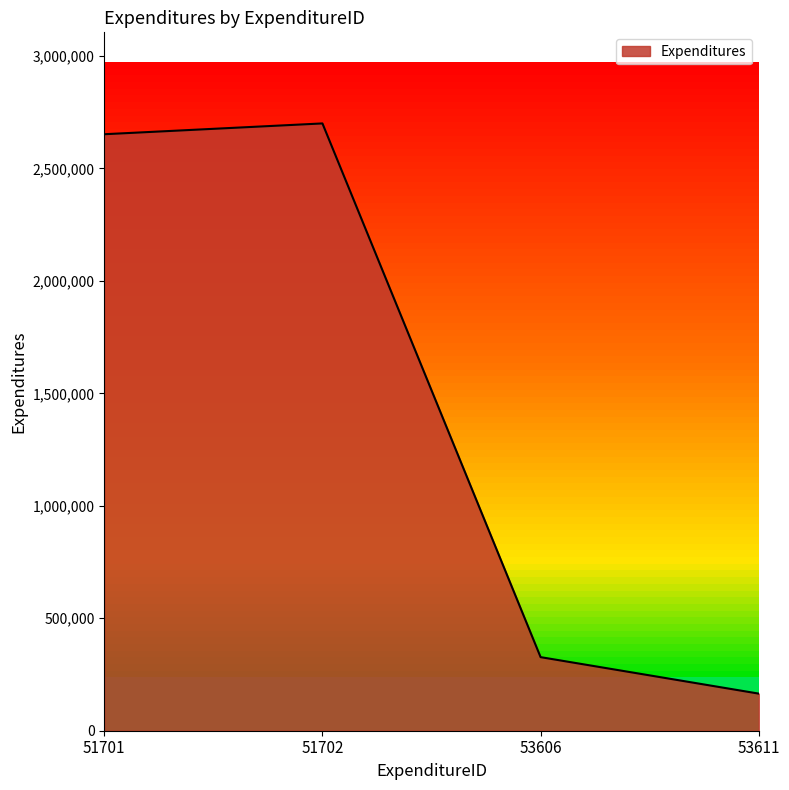

List the labels in order of value, smallest first.

53611, 53606, 51701, 51702